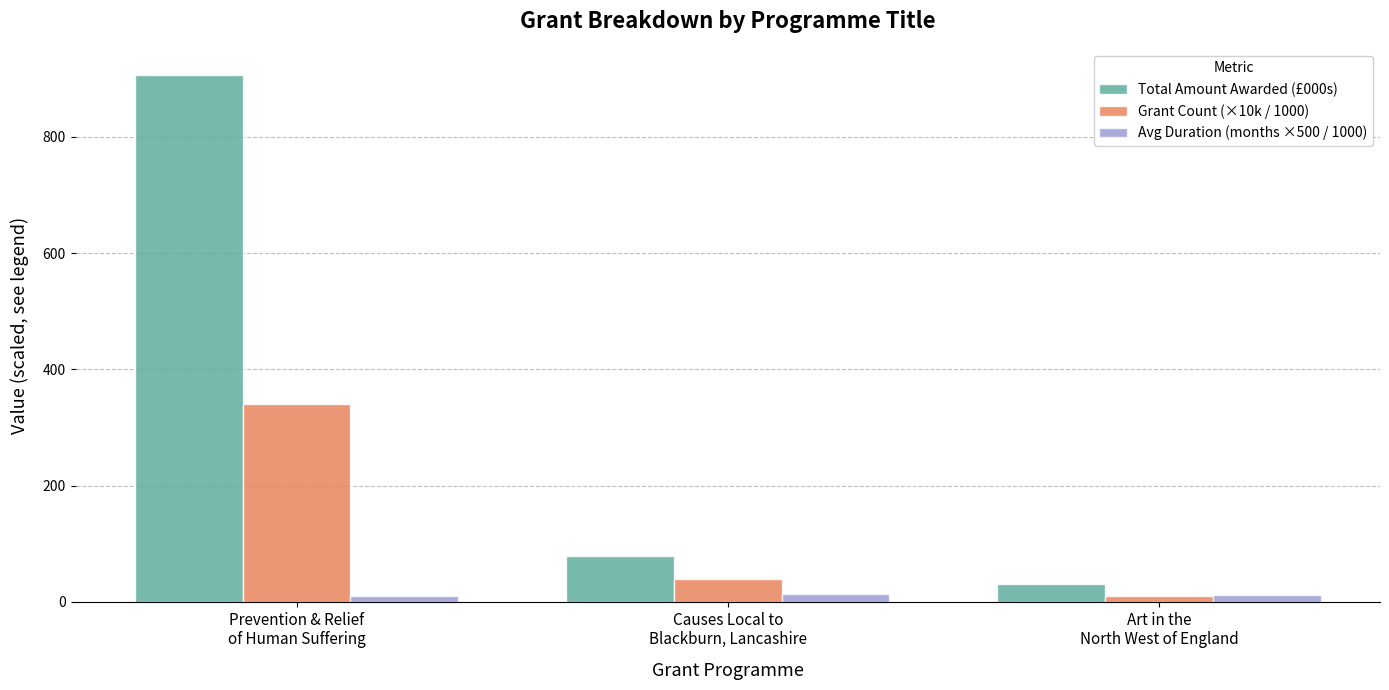

Which series has the largest total across all categories?

Total Amount Awarded (£000s)